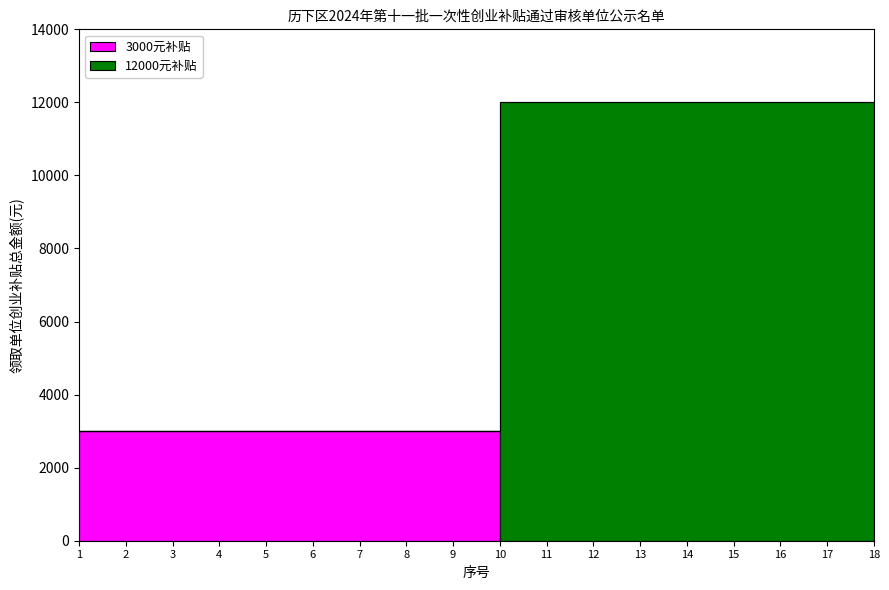

The value of 3000元补贴 at 4 is 3000. True or false?

True